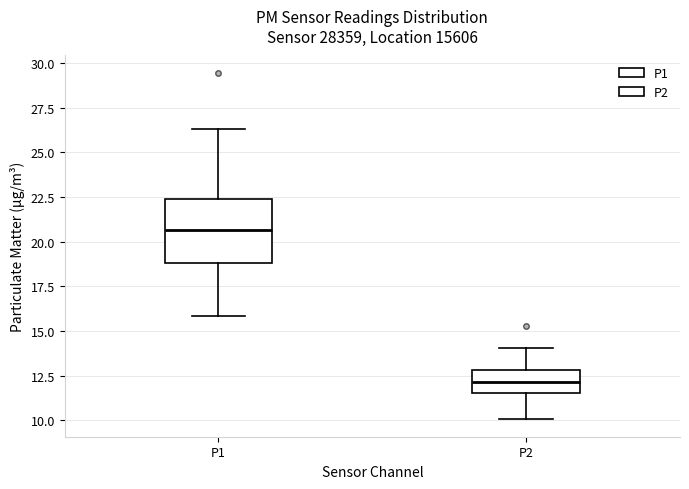

Where does the lower whisker of the box for P2 end on the y-axis? The values are not printed on the chart, so give them approximately, as read against the axis.

10.0